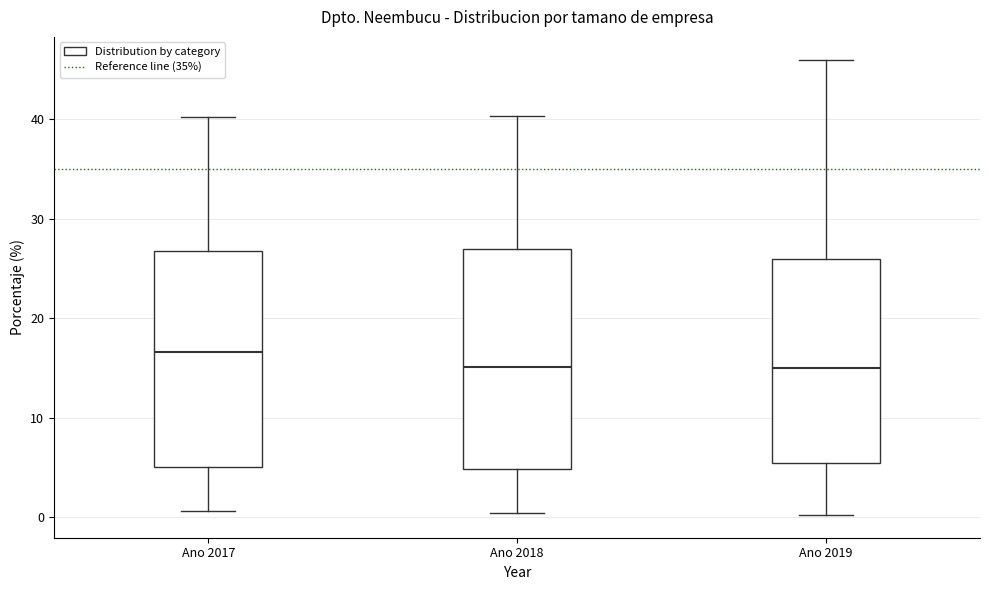

Which box has the highest median line?

Ano 2017